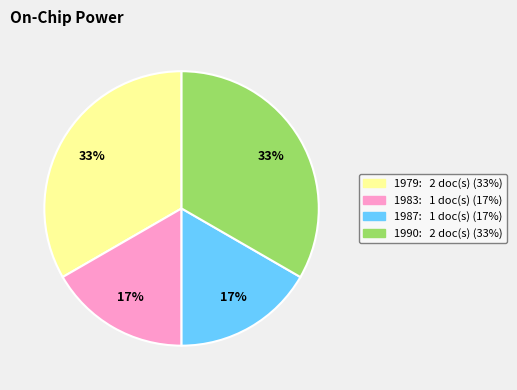

How many segments does this pie chart have?

4